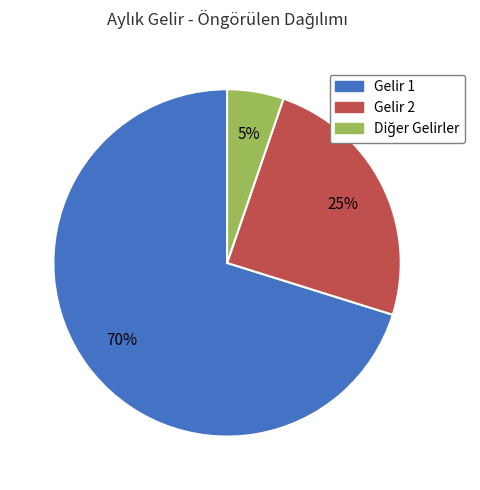

True or false: Gelir 1 accounts for 76% of the total.

False